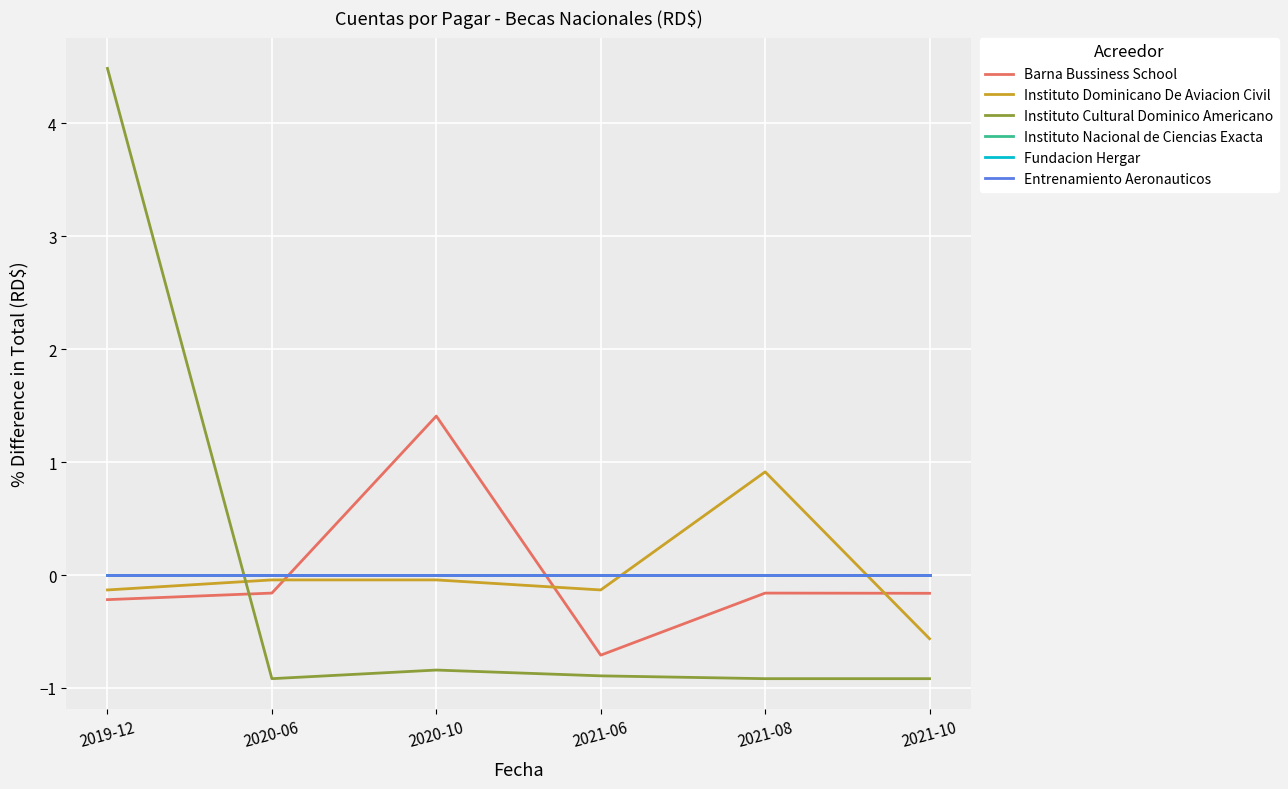

What position from the left is 2021-10?

6